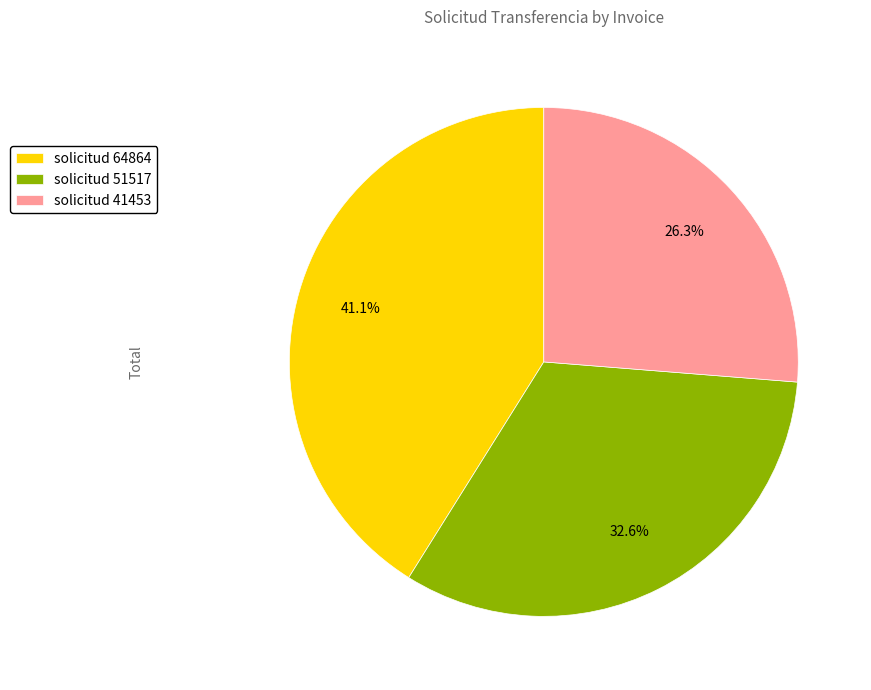

Does solicitud 51517 represent more than half of the total?

No